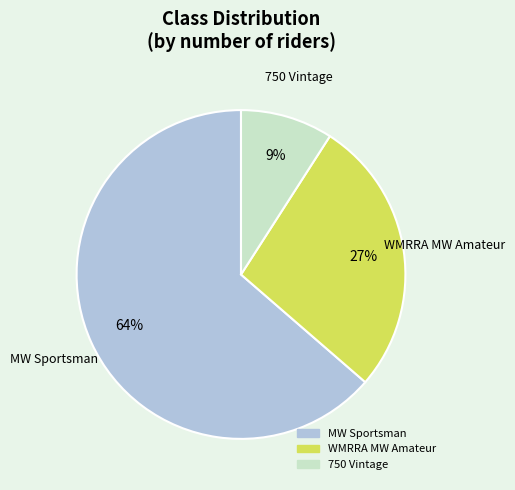

Combined, do WMRRA MW Amateur and 750 Vintage account for over 50%?

No